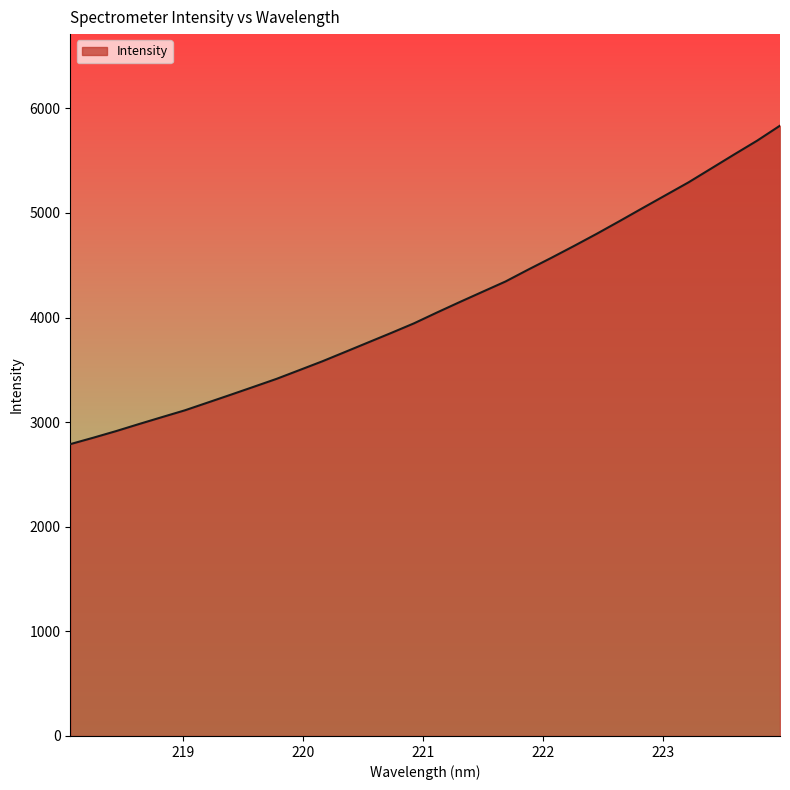

What is the difference between the maximum and minimum values?

3044.7